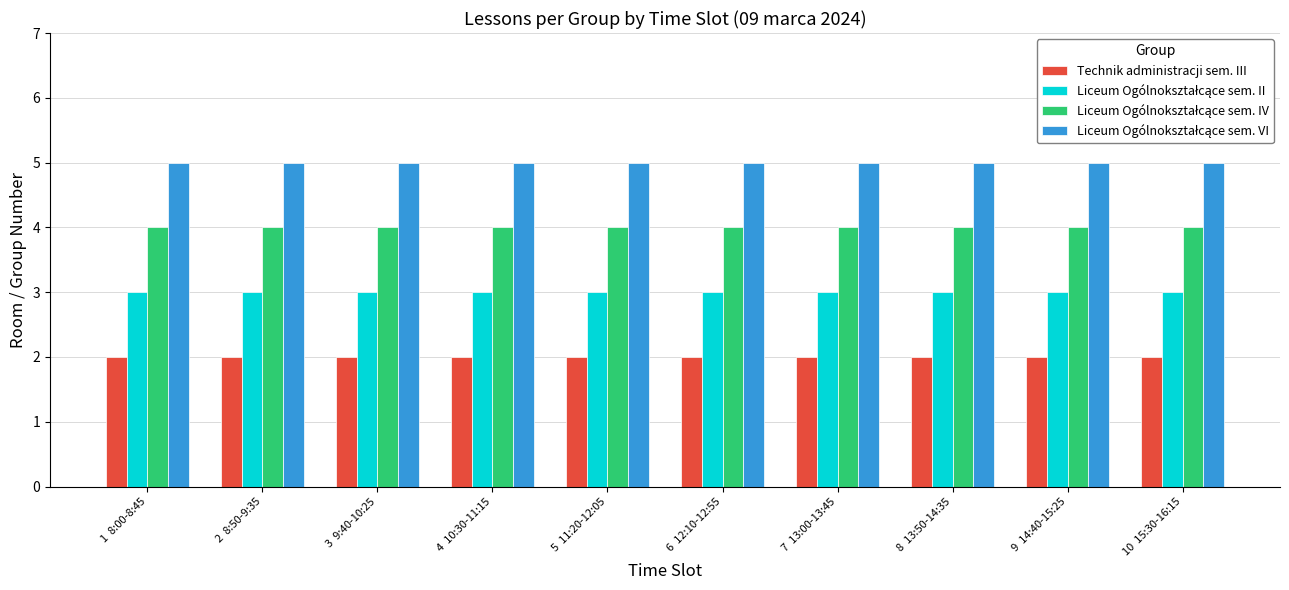

What is the total value across all series at 7  13:00-13:45?

14